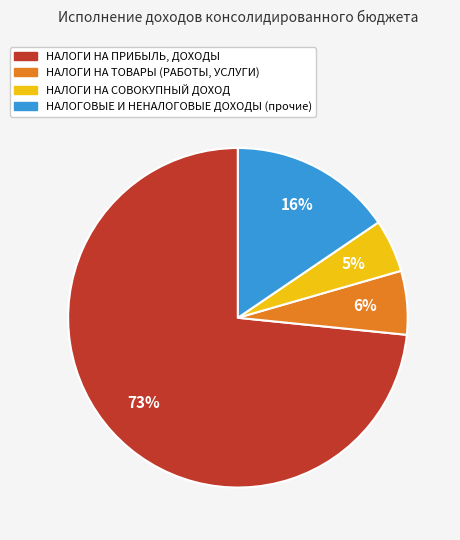

Do НАЛОГИ НА СОВОКУПНЫЙ ДОХОД and НАЛОГОВЫЕ И НЕНАЛОГОВЫЕ ДОХОДЫ (прочие) together represent more than half of the pie?

No